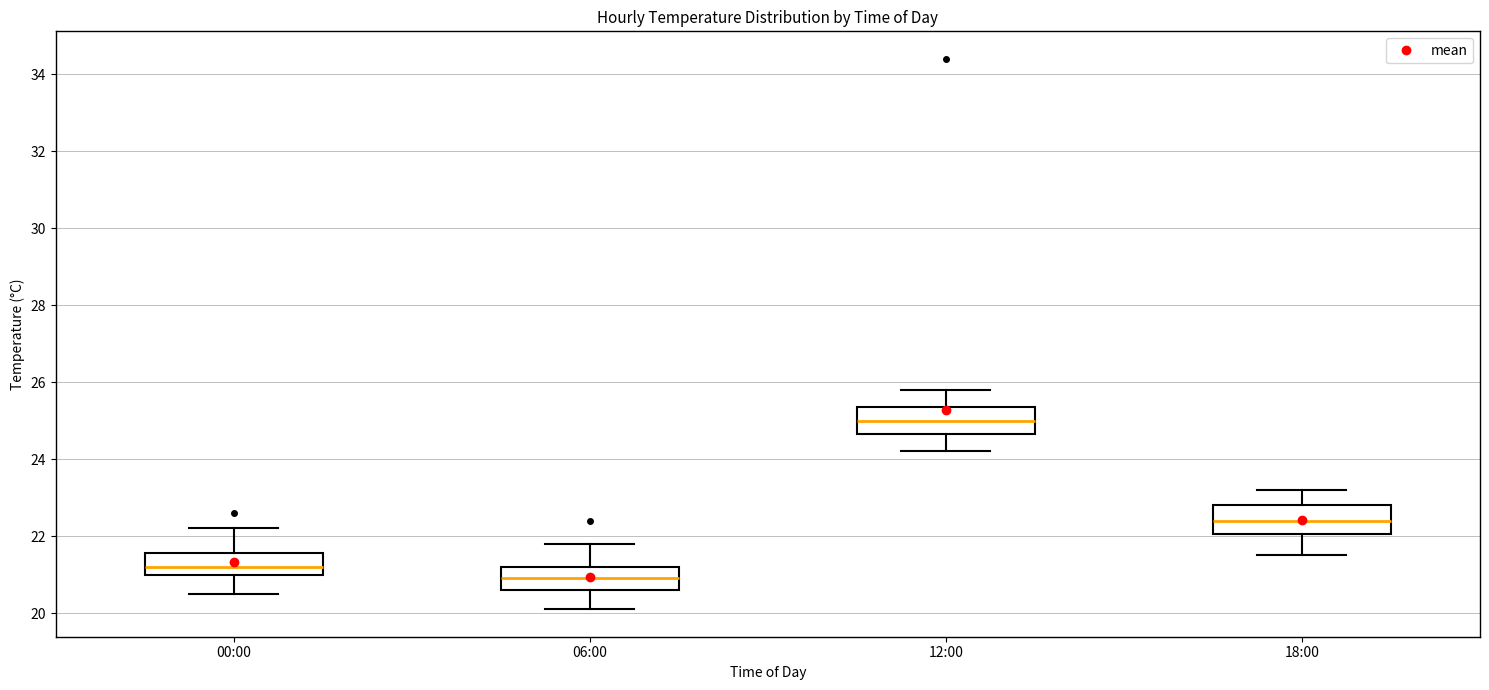

Which box's median line is the highest?

12:00